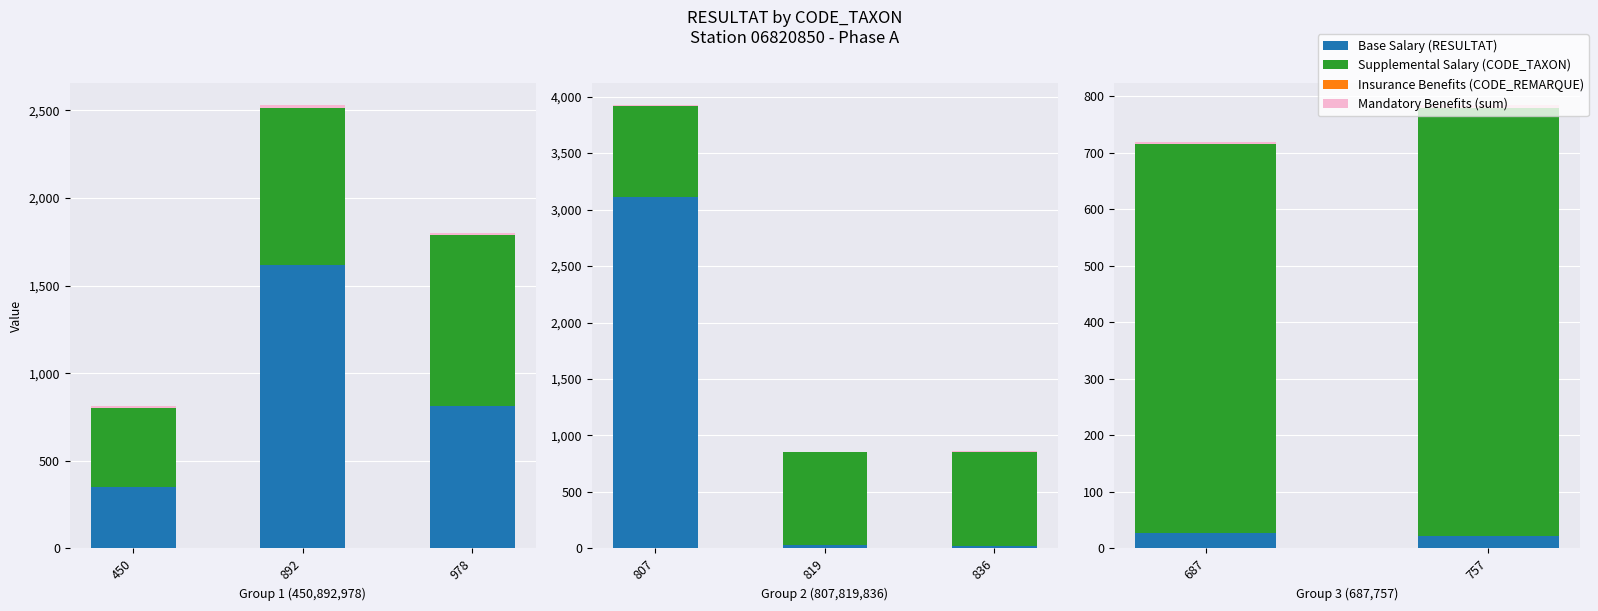

Read the Insurance Benefits (CODE_REMARQUE) value at 978.

1